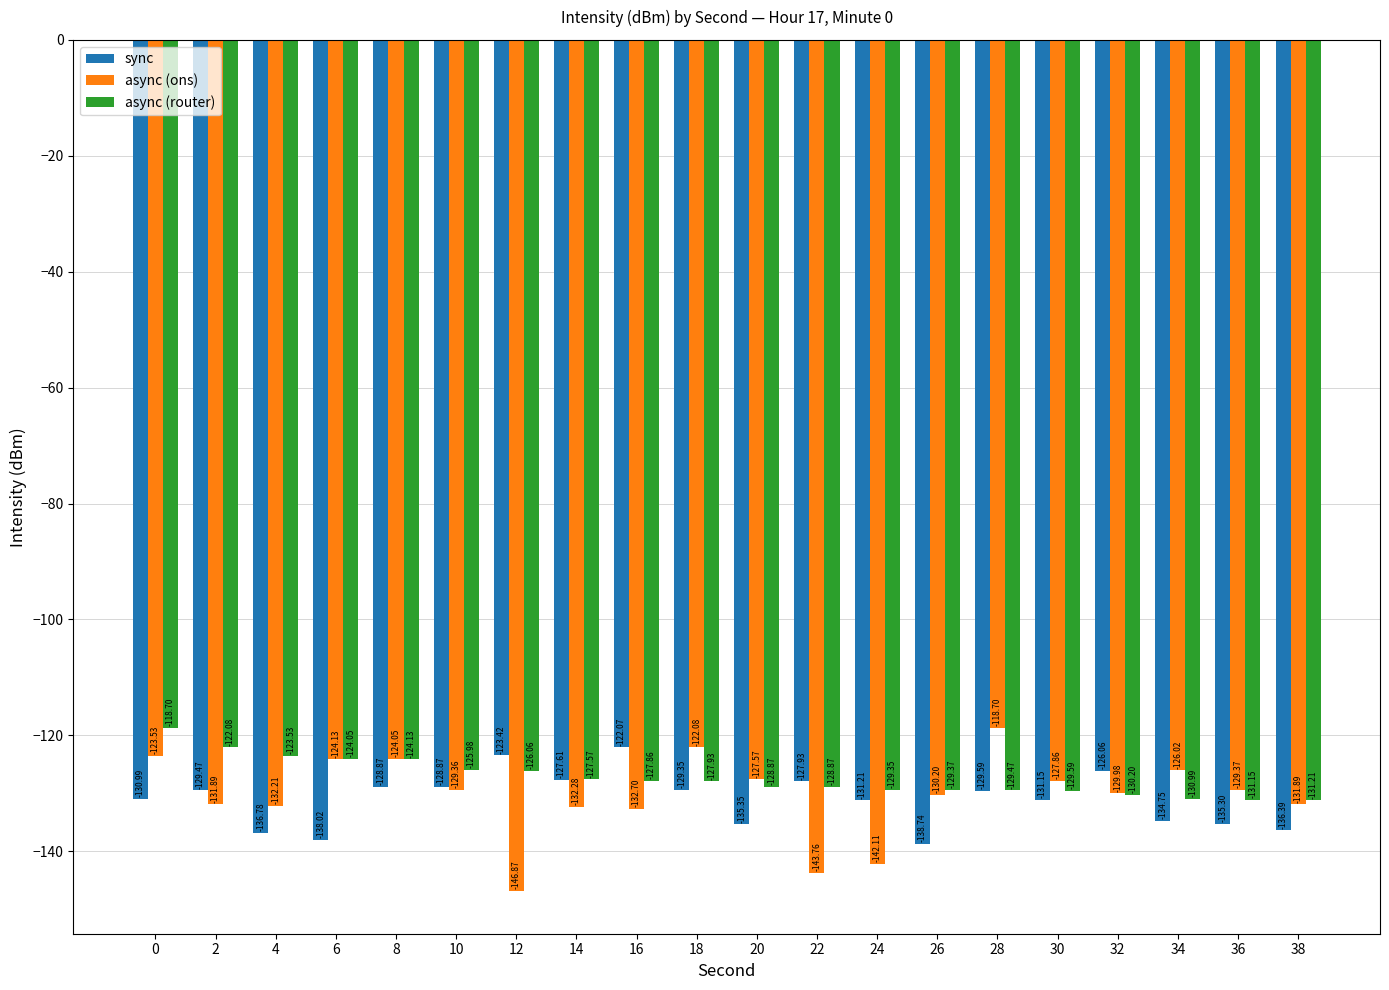

What is the average value of the sync series?

-131.1